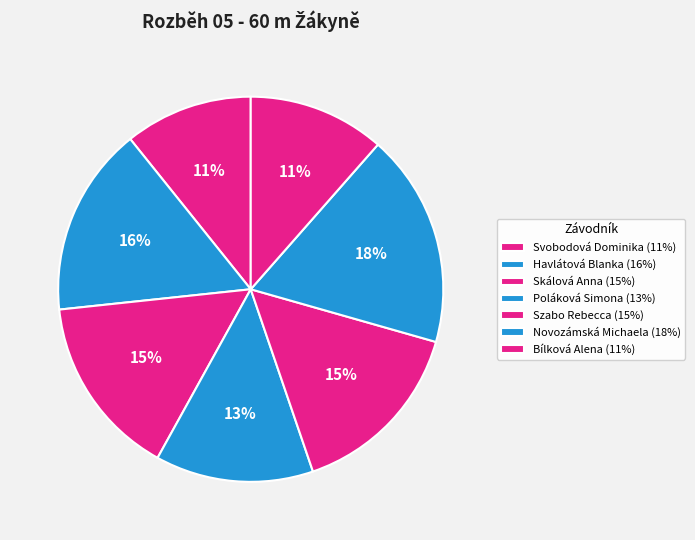

How many slices are in this pie chart?

7